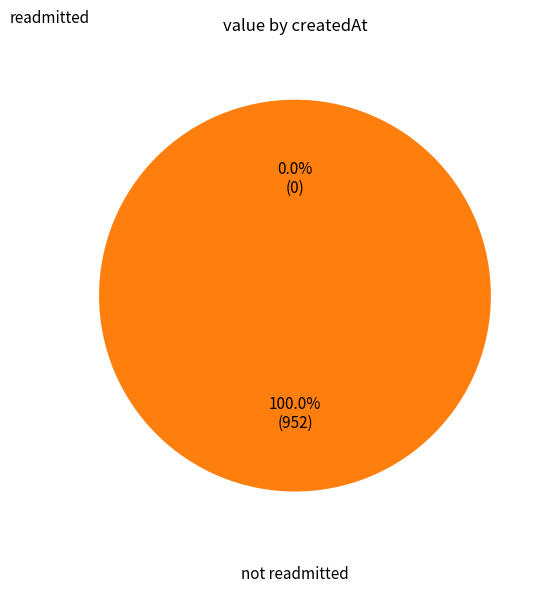

Which category accounts for the majority?

2023-03-19T08:09:07.632Z